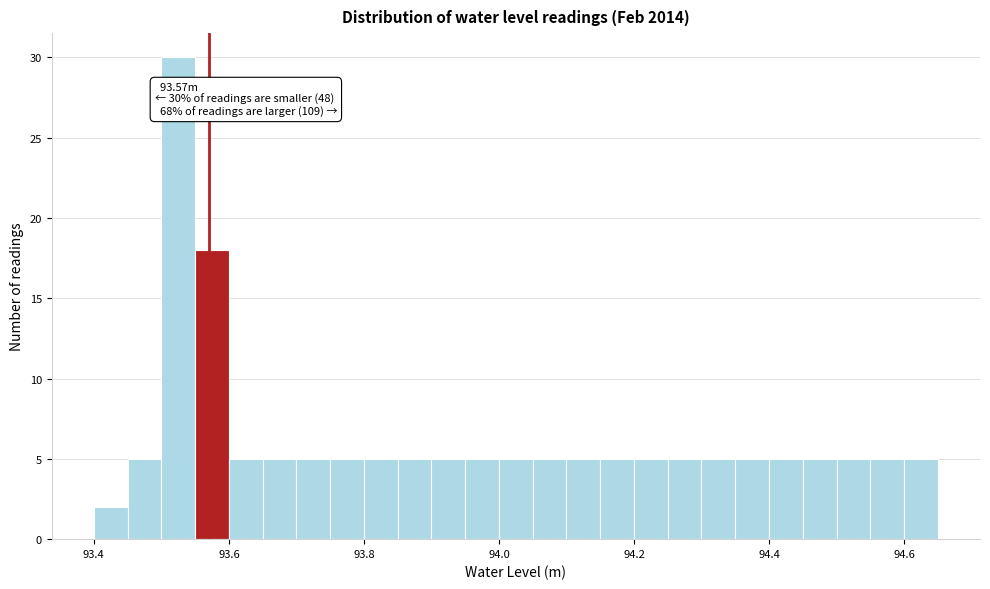

Read against the x-axis, roughly where is the centre of the tallest bar?

93.52